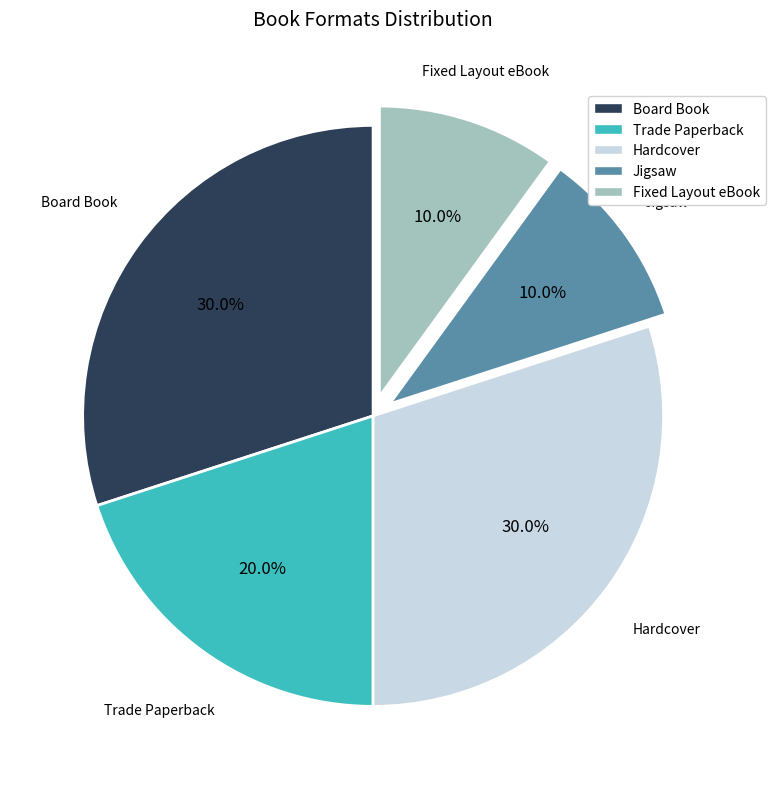

Is there any slice that represents more than half of the pie?

No